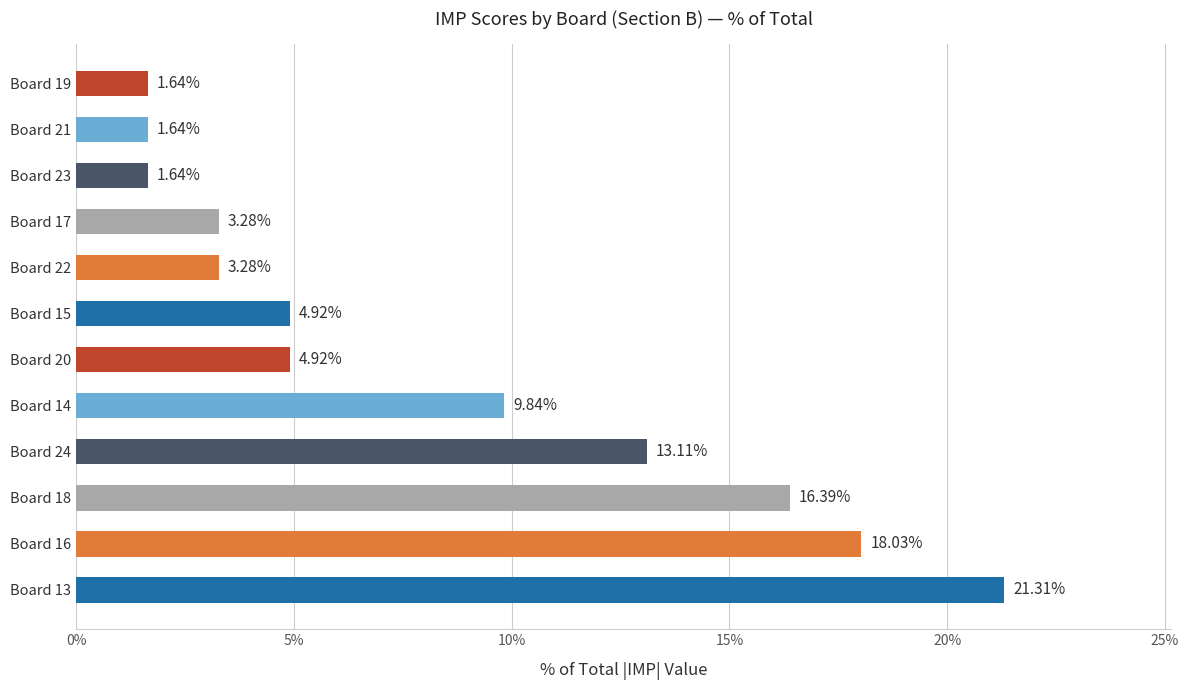

What is the ratio of the value at Board 14 to the value at Board 22?

3.0